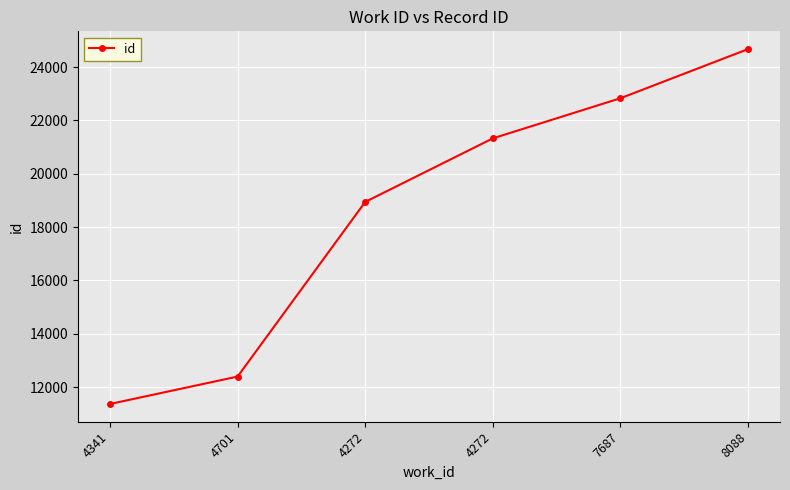

How many lines are shown in the chart?

1